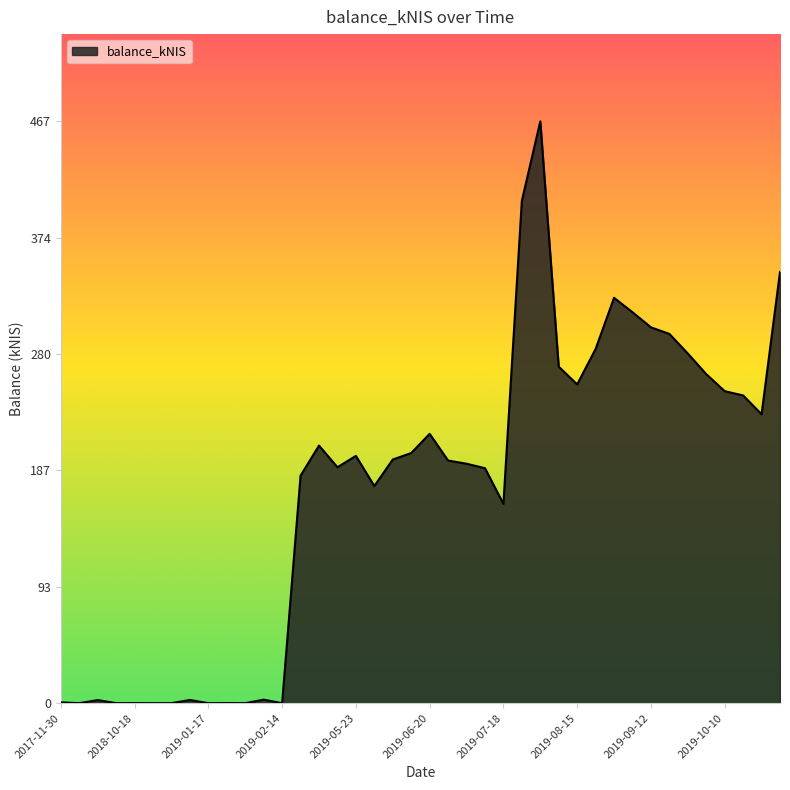

Rank the categories by value from lowest to highest.

2017-12-07, 2018-06-28, 2018-10-25, 2019-01-03, 2019-01-17, 2019-01-31, 2019-02-14, 2018-10-18, 2019-01-24, 2017-11-30, 2018-06-21, 2019-01-10, 2019-02-07, 2019-07-18, 2019-05-30, 2019-05-02, 2019-07-11, 2019-05-16, 2019-07-04, 2019-06-27, 2019-06-06, 2019-05-23, 2019-06-13, 2019-05-07, 2019-06-20, 2019-10-24, 2019-10-17, 2019-10-10, 2019-08-15, 2019-10-03, 2019-08-08, 2019-09-26, 2019-08-22, 2019-09-19, 2019-09-12, 2019-09-05, 2019-08-29, 2019-10-31, 2019-07-25, 2019-08-01